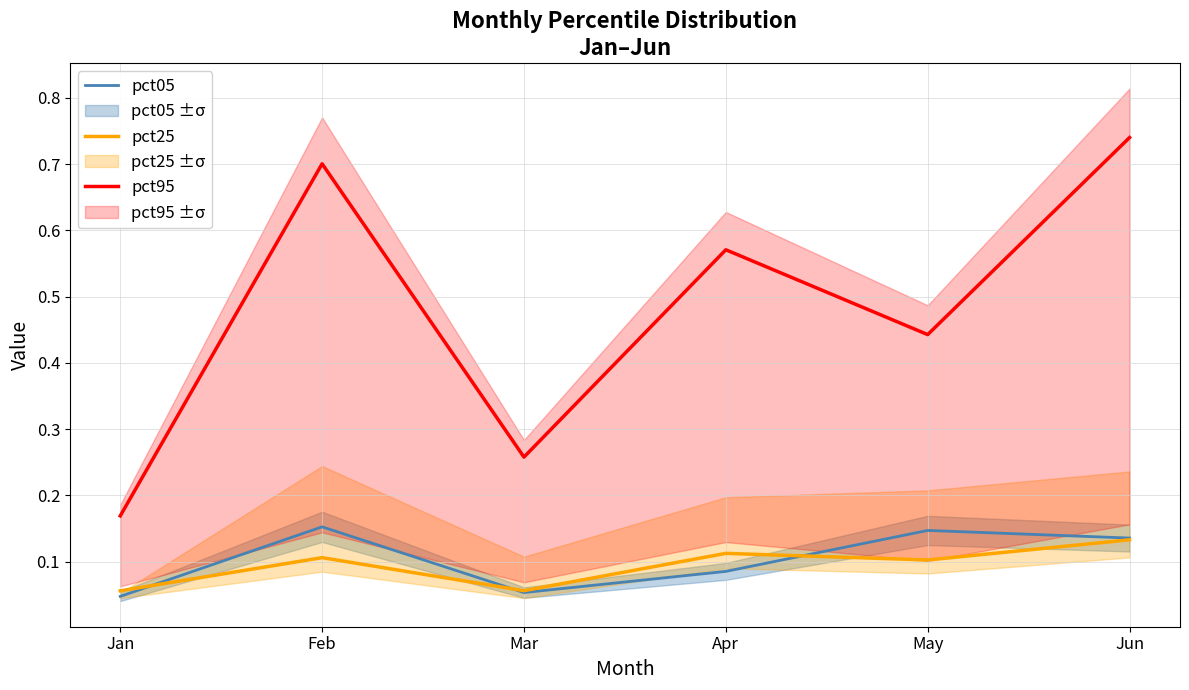

What is the highest value of the pct25 series?

0.1